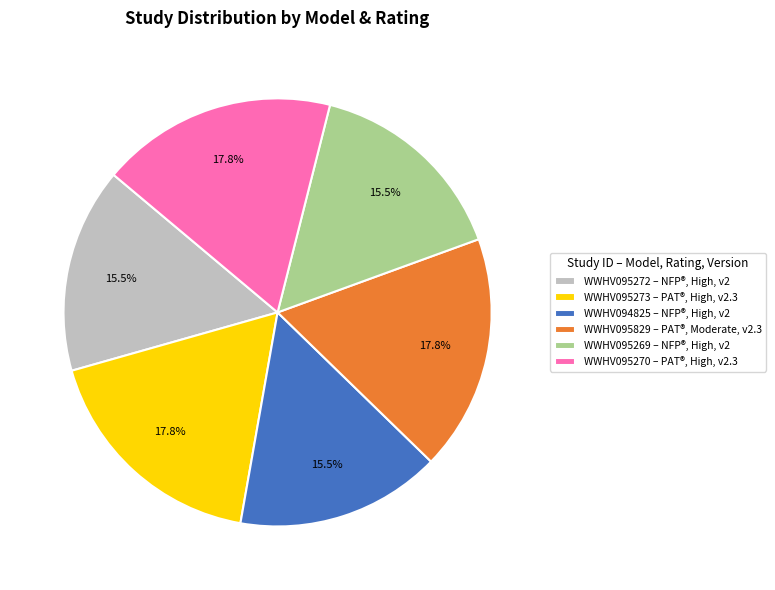

Do WWHV095272 – NFP®, High, v2 and WWHV095273 – PAT®, High, v2.3 together represent more than half of the pie?

No